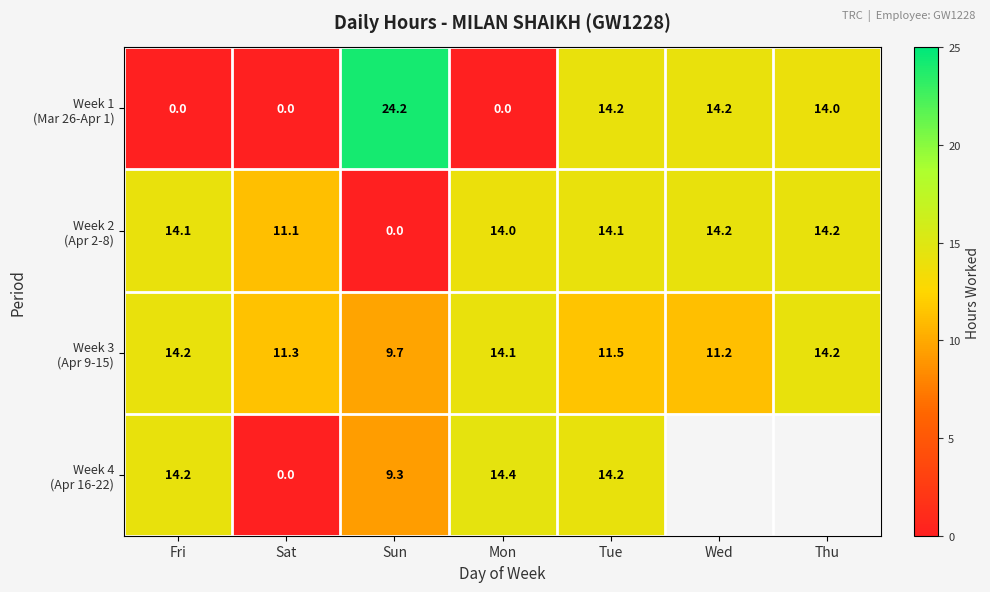

What is the total value across all series at Fri?

42.5